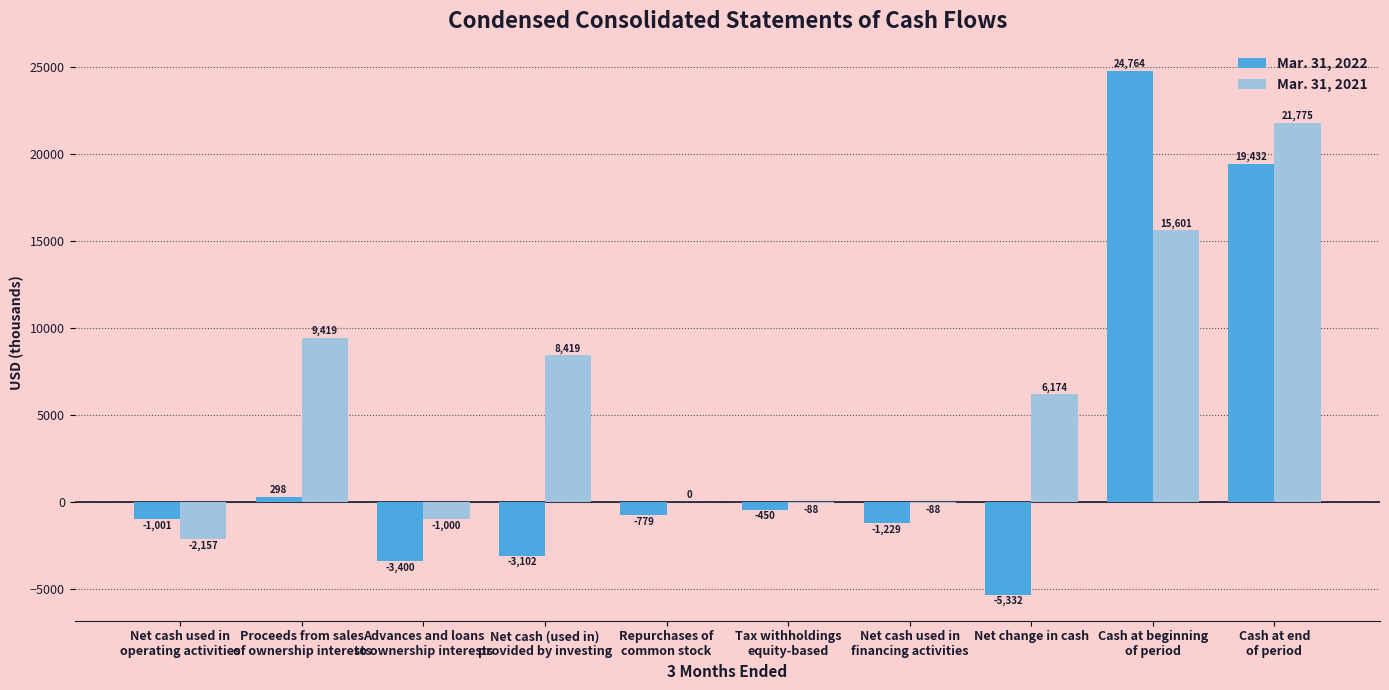

Which series has the largest total across all categories?

Mar. 31, 2021